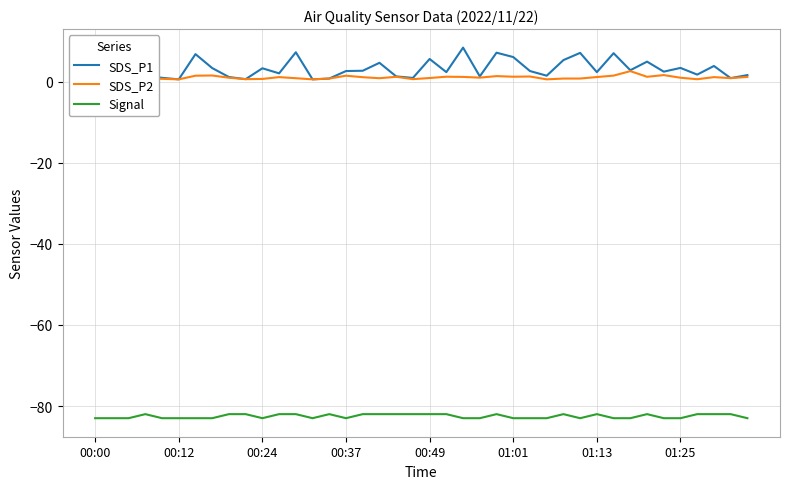

Which series has the largest range (max minus min)?

SDS_P1